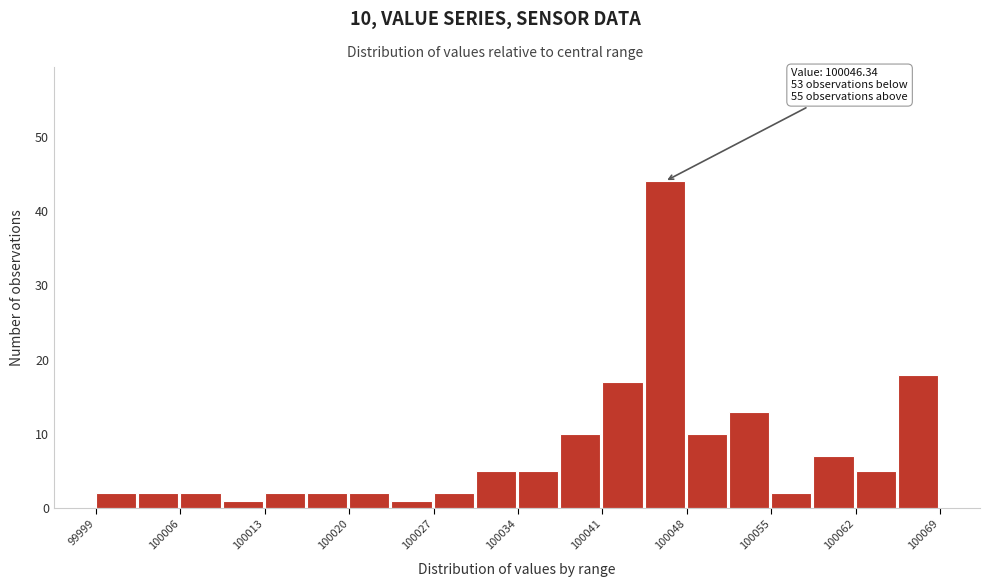

Around what value on the x-axis is the tallest bar? Give the approximate position of its centre, as read against the axis.

100046